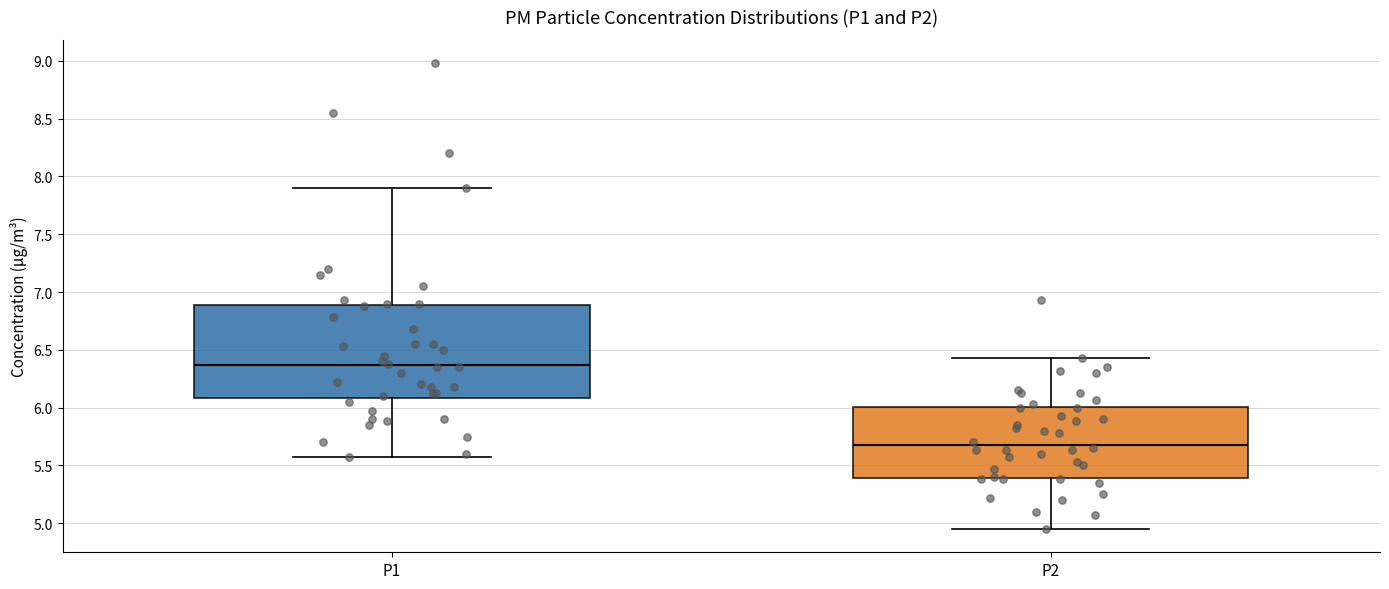

Reading left to right, read every box against the y-axis: the position of its median line, the range the box covers, and the ends of its whiskers. The values are not printed on the chart, so give them approximately, as read against the axis.

P1: median 6.35, box 6.10 to 6.90, whiskers 5.55 to 7.90
P2: median 5.70, box 5.40 to 6.00, whiskers 4.95 to 6.45